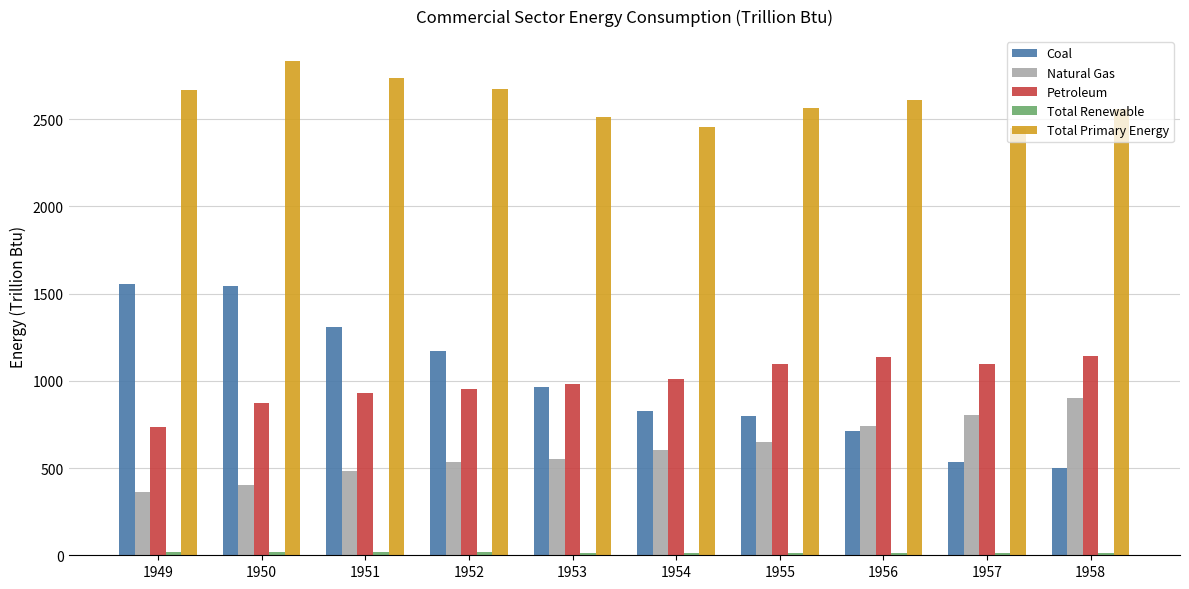

What is the average value of the Coal series?

991.2